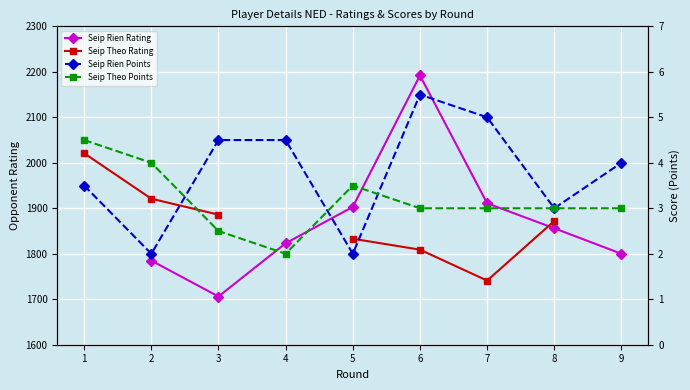

Between 1 and 3, which series saw the biggest shift?

Seip Theo Rating